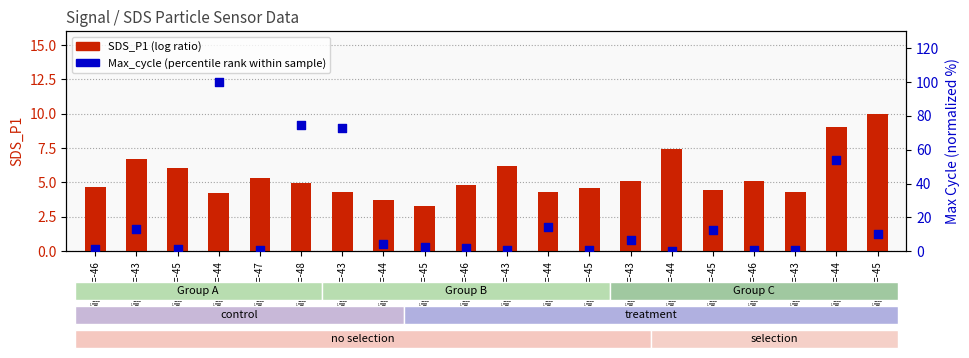

What is the total value across all series at Signal=-44?

104.2